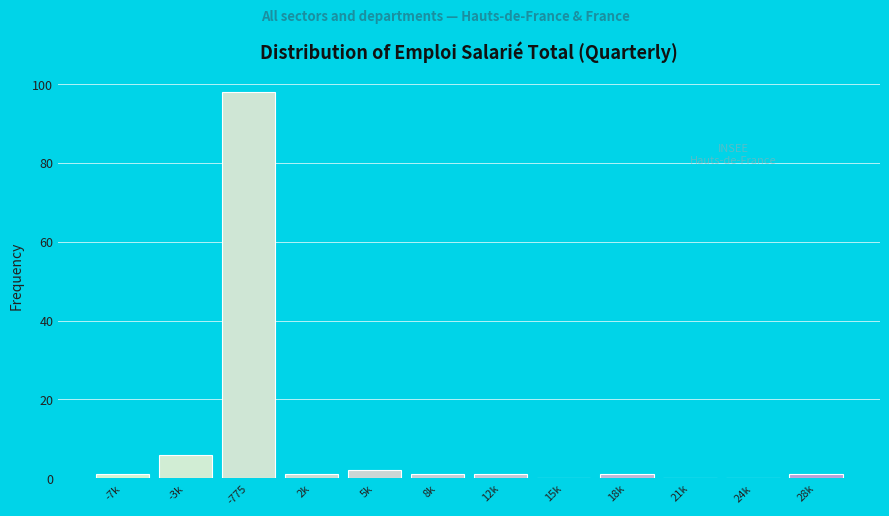

Reading left to right, extract all data points from this chart.

-7k=1	-3k=6	-775=98	2k=1	5k=2	8k=1	12k=1	15k=0	18k=1	21k=0	24k=0	28k=1